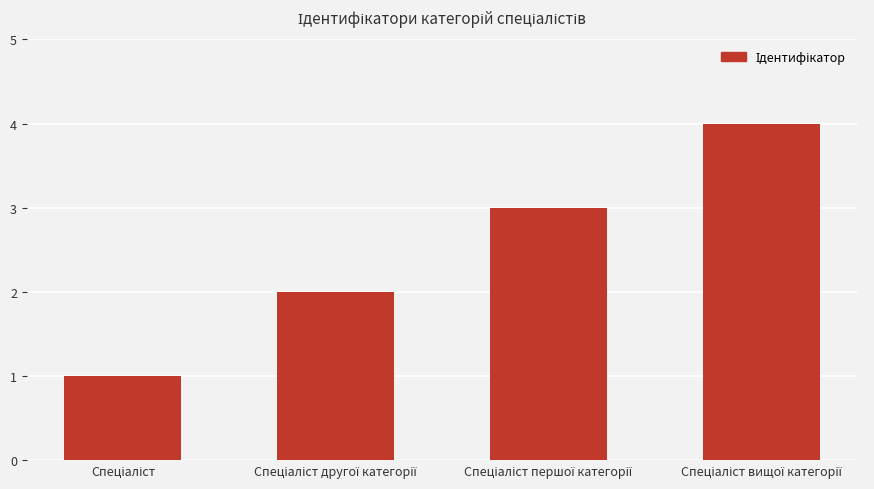

What is the difference between the second highest and minimum values?

2